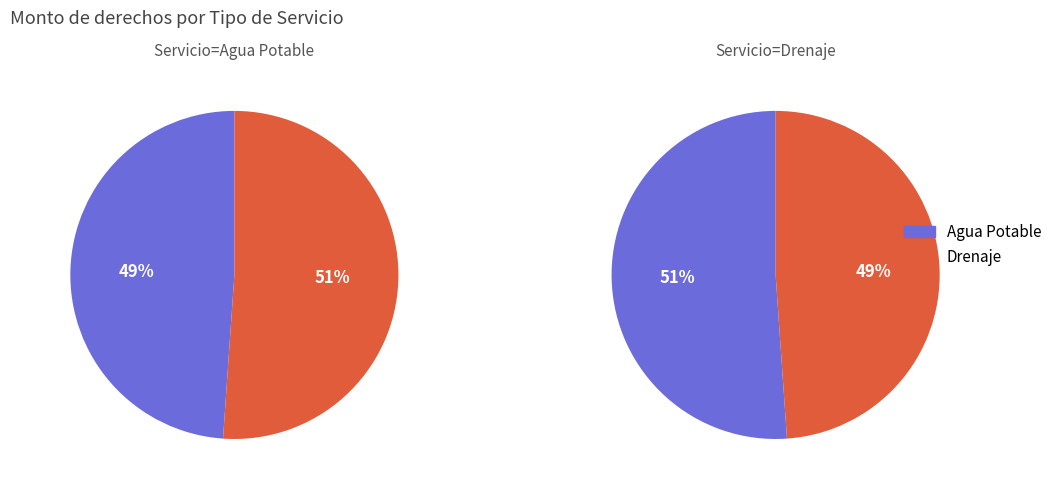

Which series changed the most between Agua Potable and Drenaje?

Agua Potable